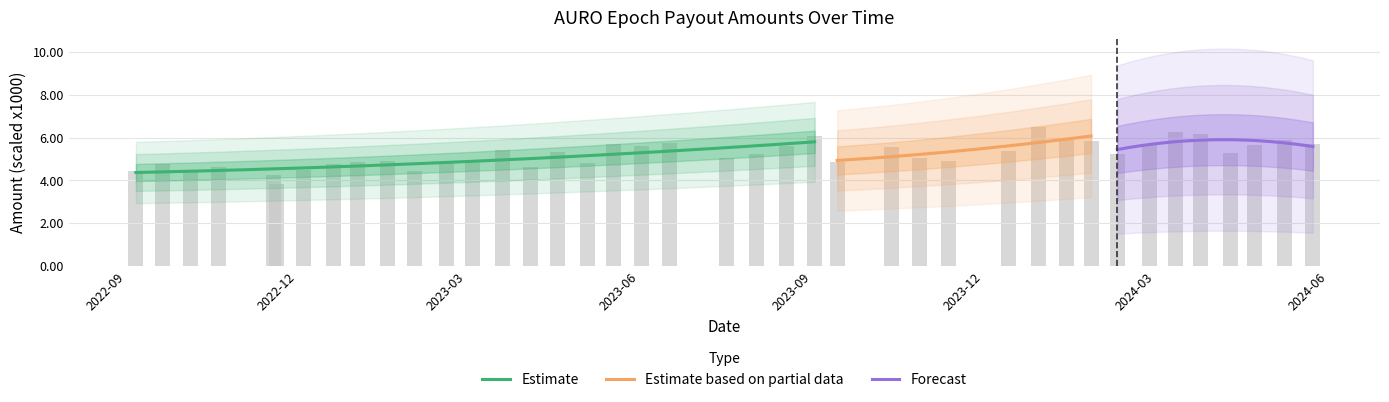

List the labels in order of value, largest first.

2023-12-30, 2024-03-12, 2024-03-25, 2023-09-02, 2024-05-09, 2024-01-14, 2024-01-27, 2023-06-17, 2023-05-18, 2024-05-24, 2024-02-27, 2024-04-23, 2023-06-02, 2023-08-18, 2023-10-13, 2023-03-20, 2023-12-14, 2023-04-18, 2024-04-10, 2023-08-02, 2024-02-10, 2023-10-28, 2023-07-17, 2023-03-04, 2023-11-12, 2023-01-18, 2023-01-02, 2023-09-14, 2023-05-04, 2023-02-18, 2022-09-20, 2022-12-20, 2023-04-04, 2022-10-20, 2022-12-04, 2022-09-06, 2023-02-01, 2022-10-05, 2022-11-18, 2022-11-20